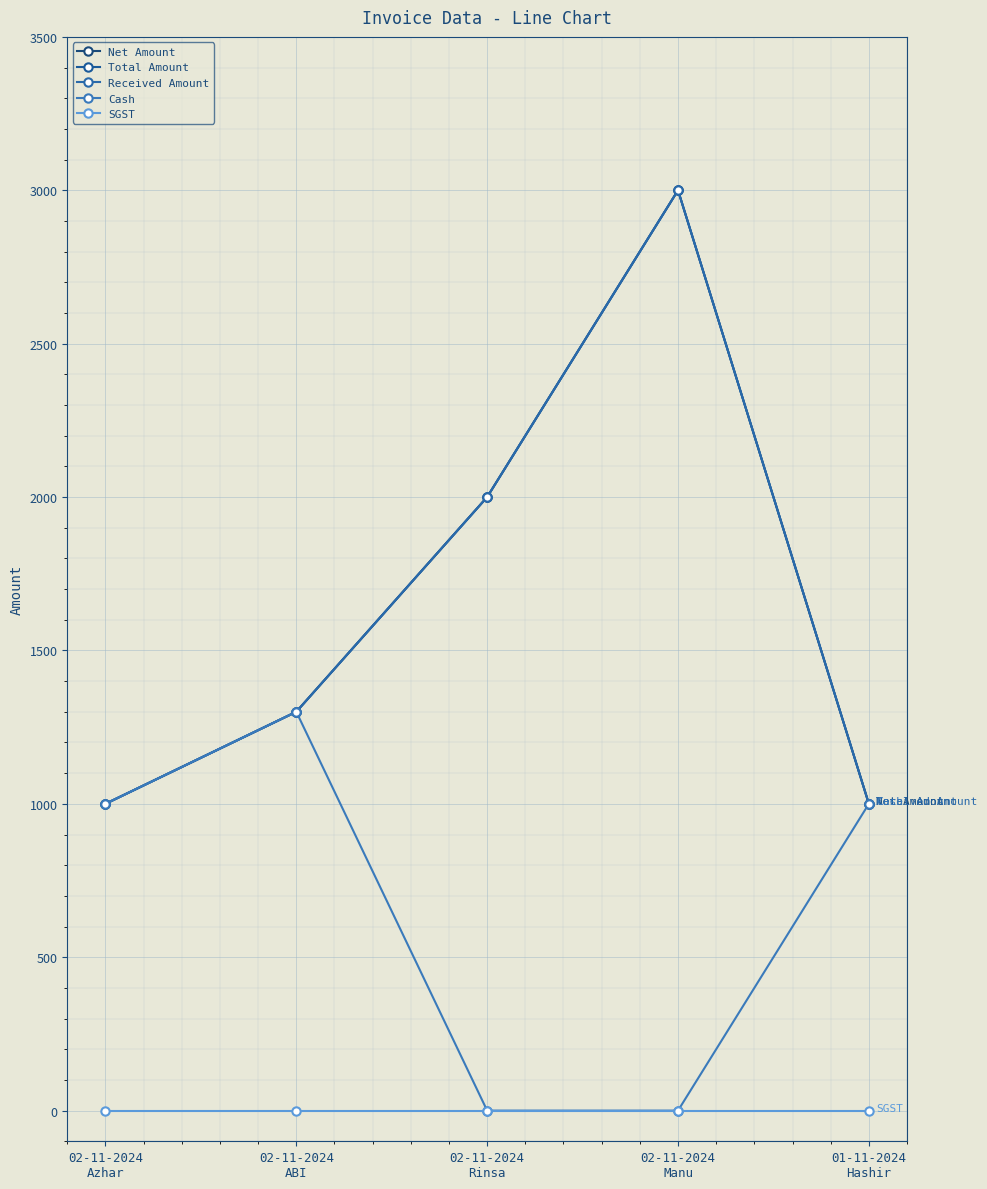

The value of Total Amount at 02-11-2024
Rinsa is 2895. True or false?

False